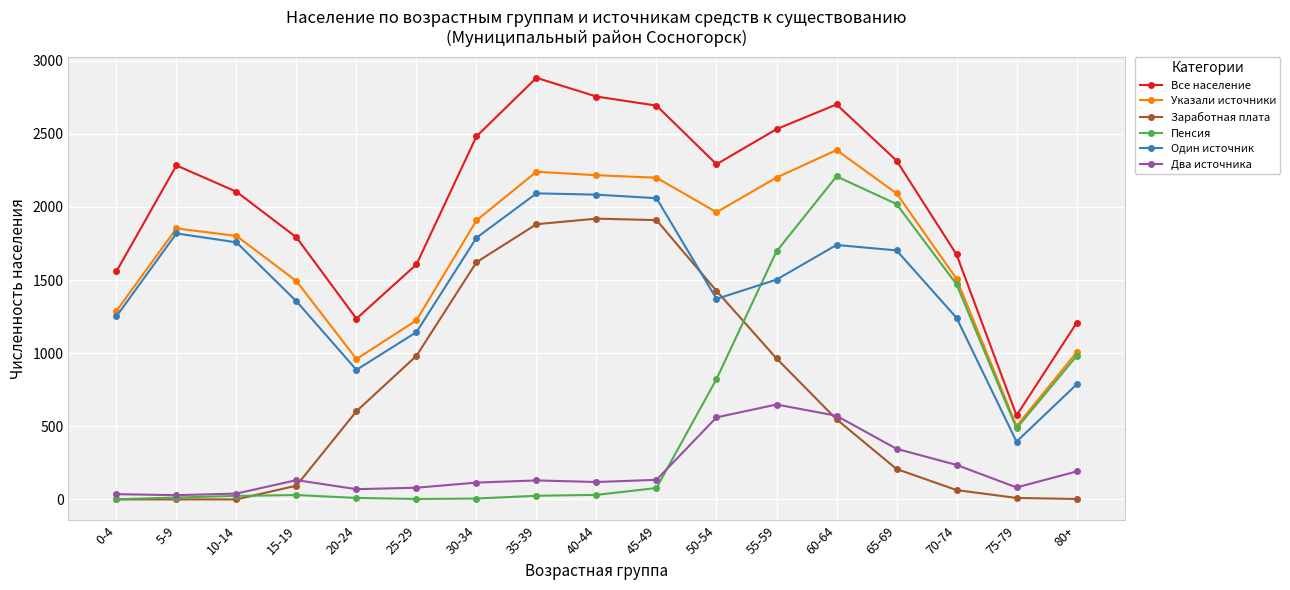

True or false: Заработная плата has more than 2 interior local peaks.

False